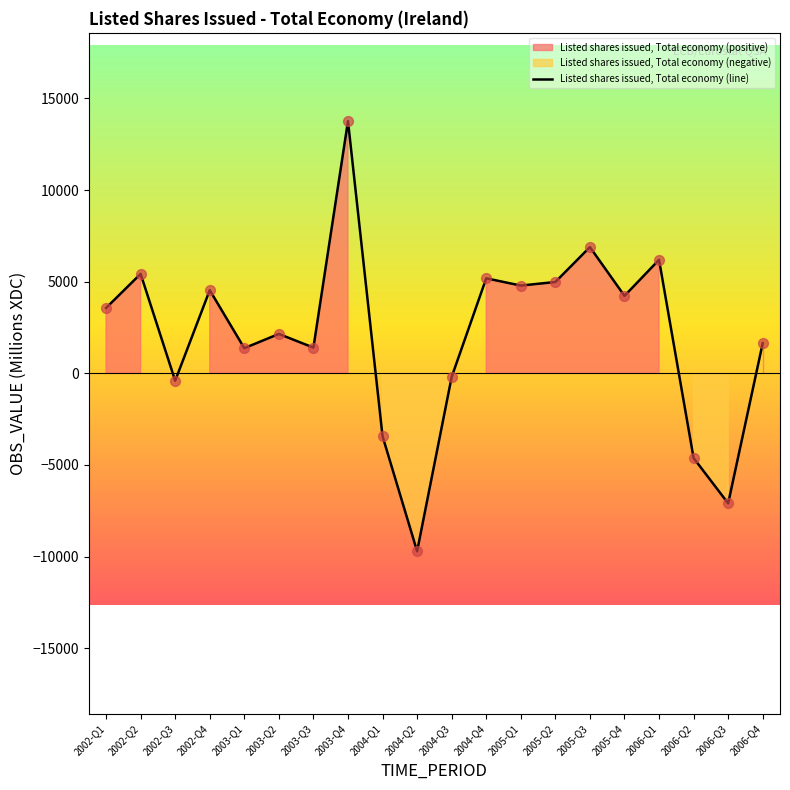

What is the change in value from 2004-Q4 to 2006-Q2?

-9809